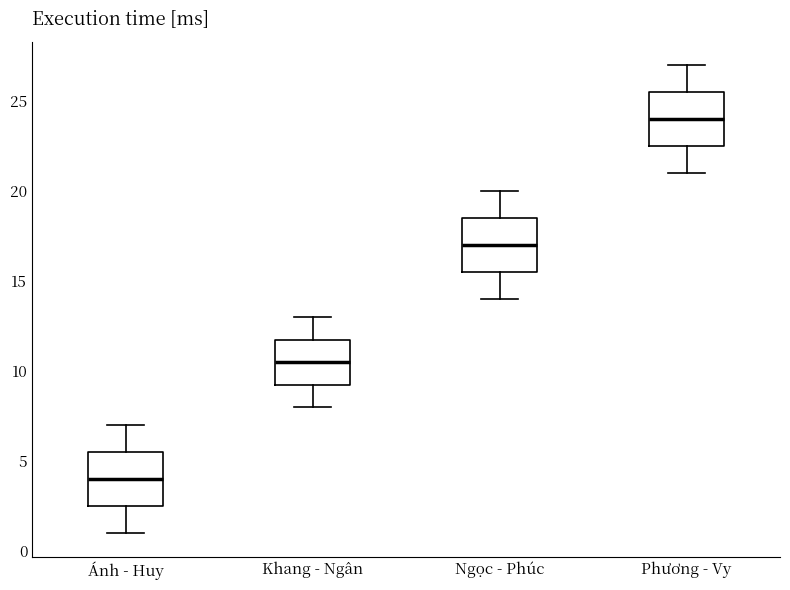

Where does the median line of the box for Khang - Ngân sit on the y-axis? The values are not printed on the chart, so give them approximately, as read against the axis.

10.5